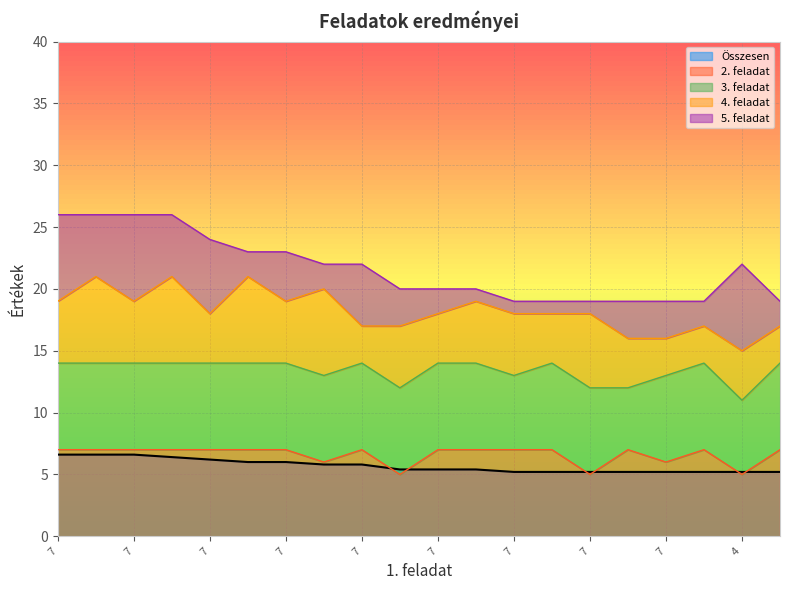

What is the value of the 2. feladat point at the 2nd from the left?

7